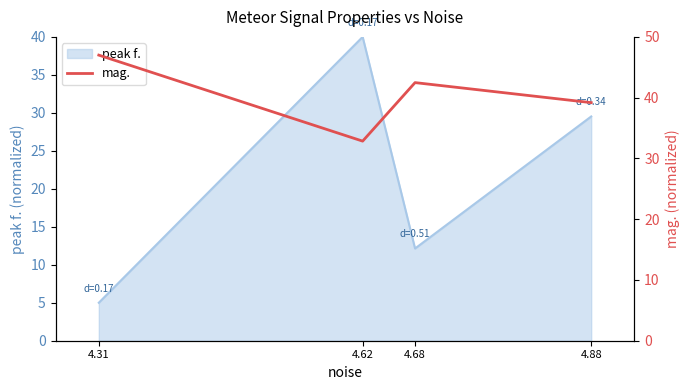

How many points are lower than both their immediate neighbors (excluding endpoints)?

1